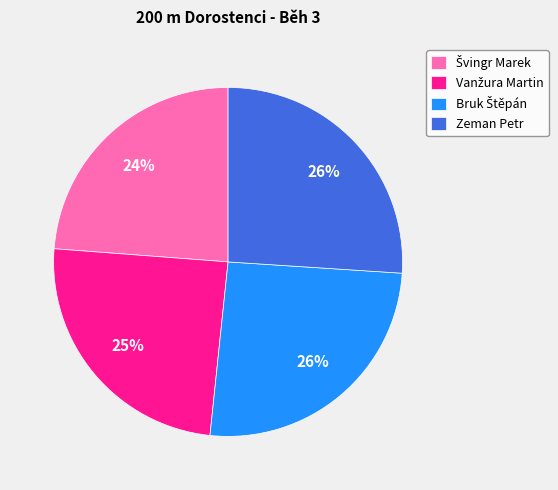

How many segments does this pie chart have?

4